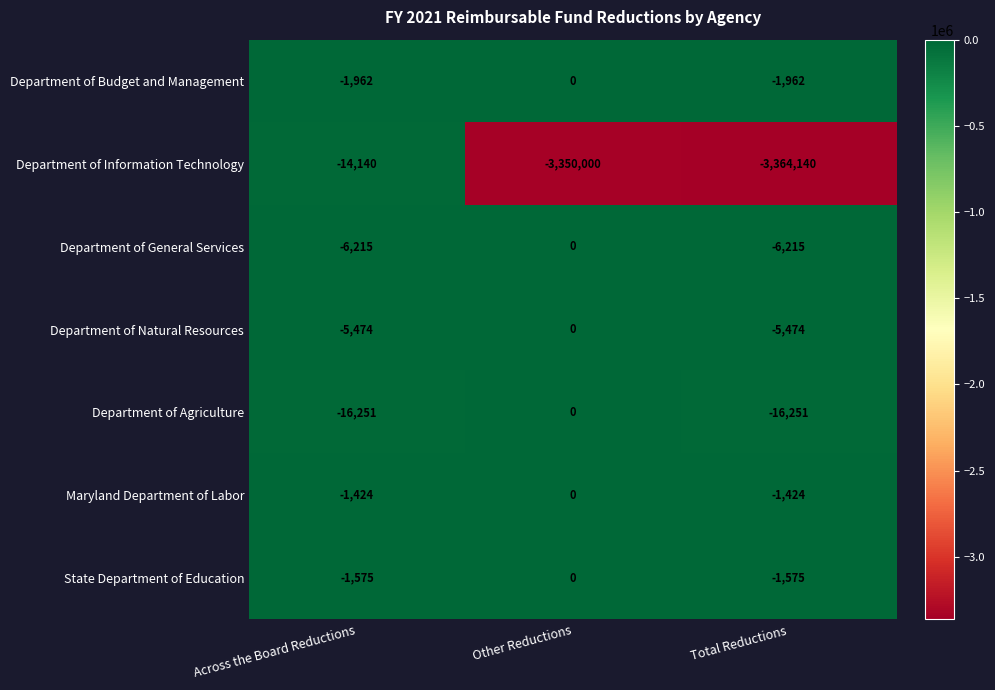

What is the difference between the maximum and minimum values in the State Department of Education series?

1575